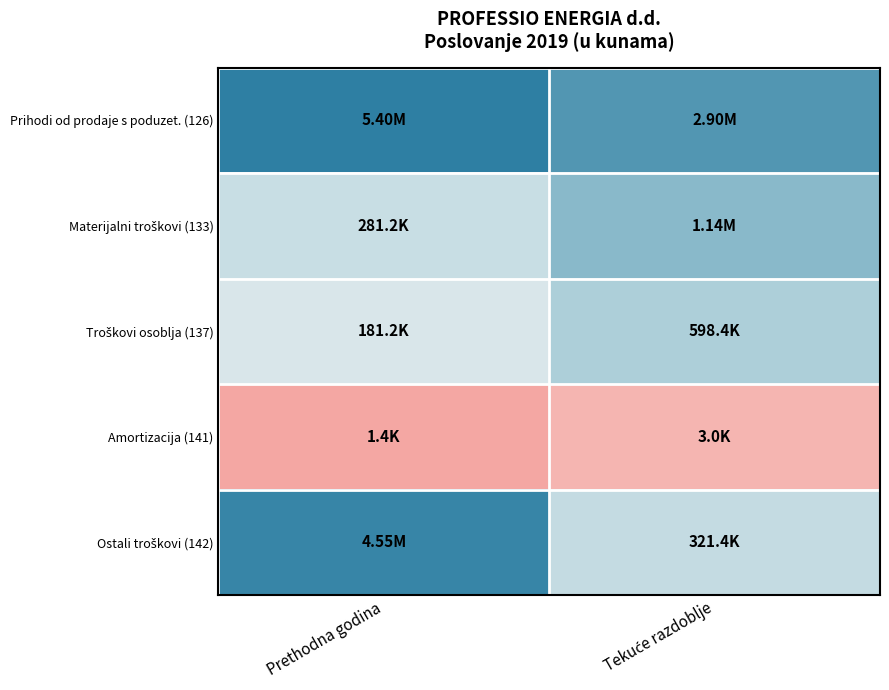

At which category is the sum across all series the highest?

Tekuće razdoblje